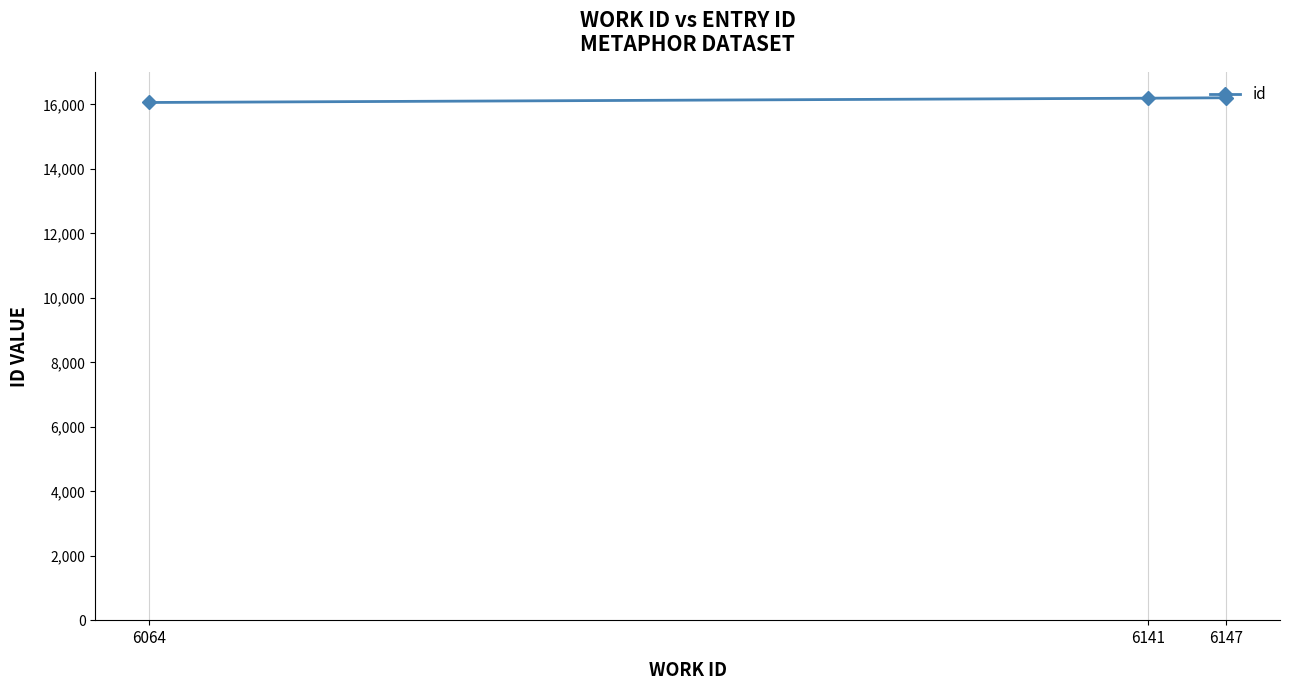

What is the minimum value shown in the chart?

16062